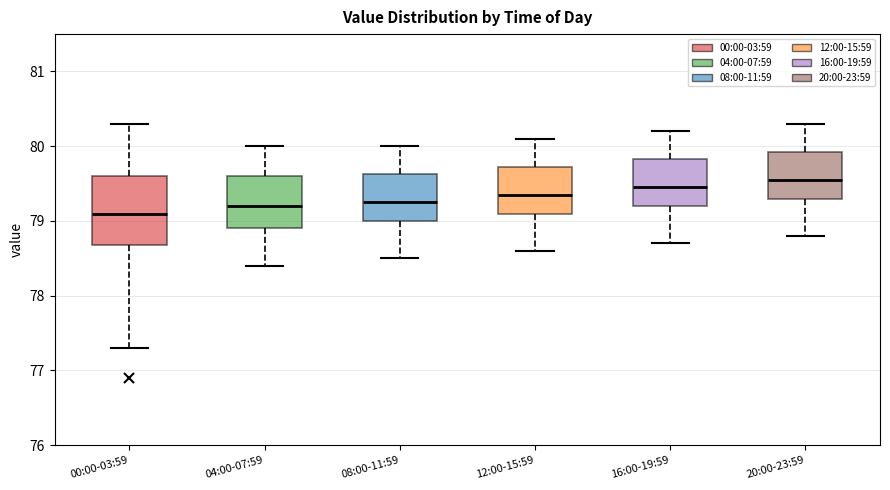

Reading left to right, read every box against the y-axis: the position of its median line, the range the box covers, and the ends of its whiskers. The values are not printed on the chart, so give them approximately, as read against the axis.

00:00-03:59: median 79.1, box 78.7 to 79.6, whiskers 77.3 to 80.3
04:00-07:59: median 79.2, box 78.9 to 79.6, whiskers 78.4 to 80.0
08:00-11:59: median 79.3, box 79.0 to 79.6, whiskers 78.5 to 80.0
12:00-15:59: median 79.4, box 79.1 to 79.7, whiskers 78.6 to 80.1
16:00-19:59: median 79.5, box 79.2 to 79.8, whiskers 78.7 to 80.2
20:00-23:59: median 79.6, box 79.3 to 79.9, whiskers 78.8 to 80.3